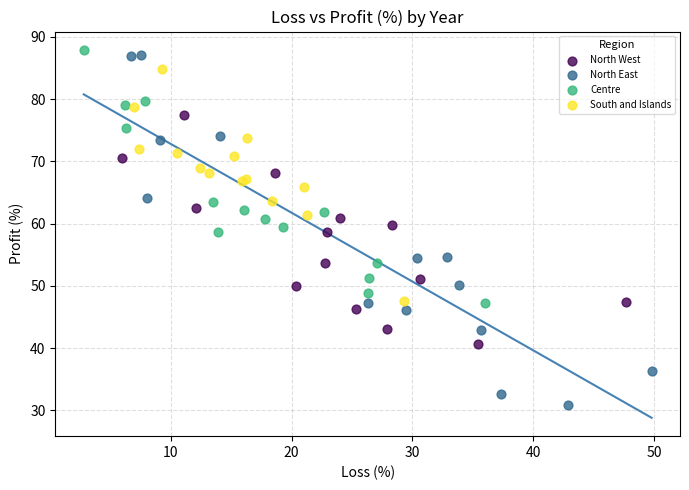

Which series contains the lowest Y value?

North East